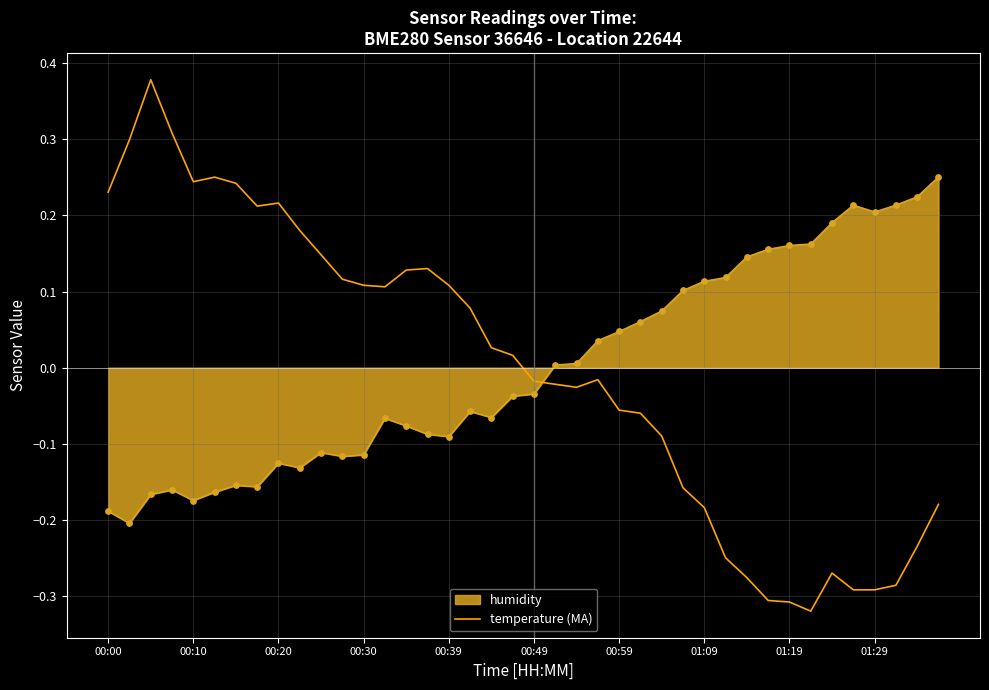

Which series has the widest spread of values?

temperature (MA)